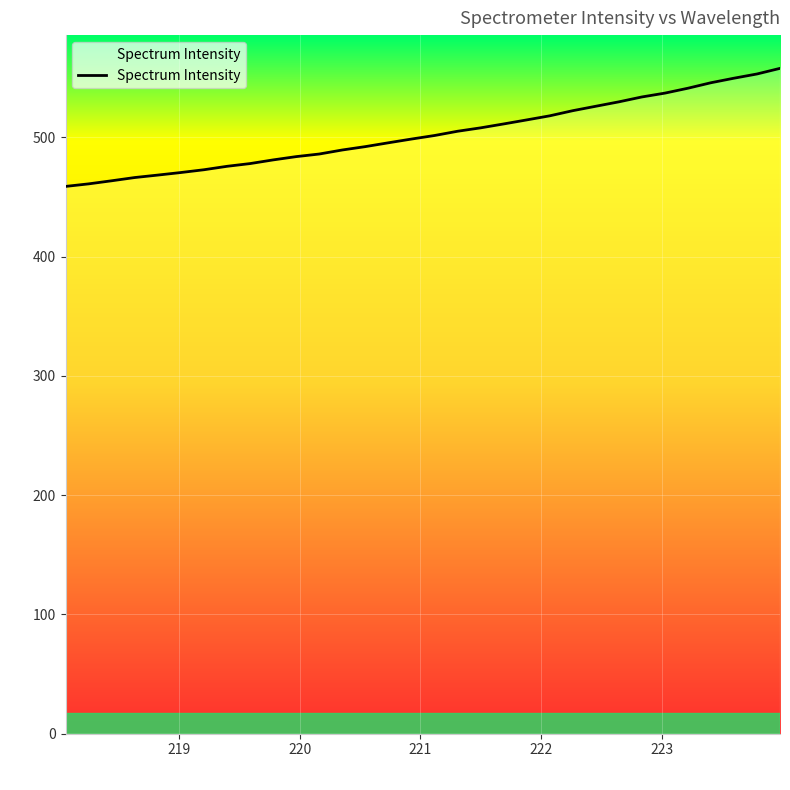

What is the minimum value shown in the chart?

459.0